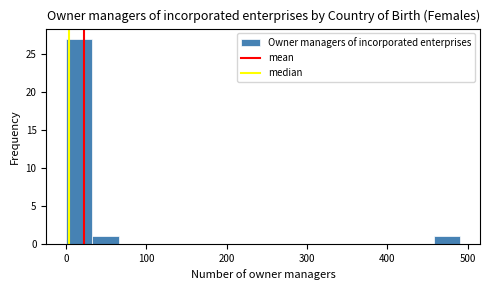

Around what value on the x-axis is the tallest bar? Give the approximate position of its centre, as read against the axis.

20